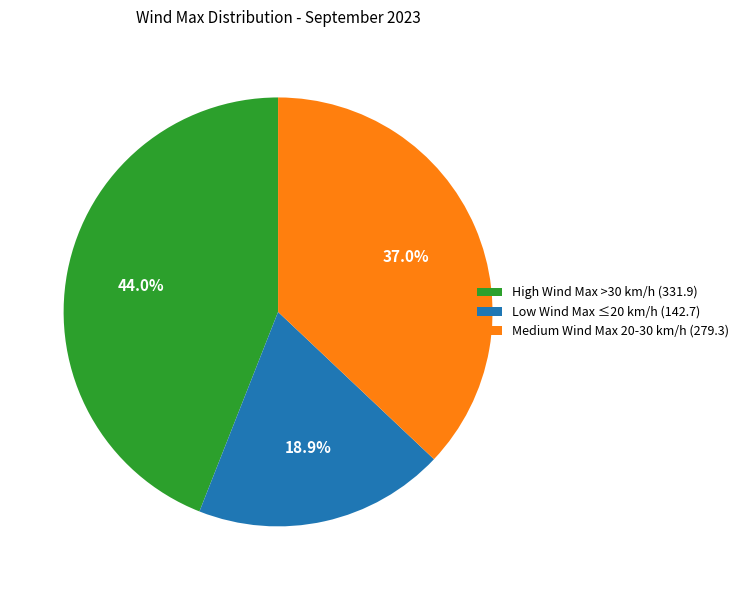

What is the ratio of the value at Low Wind Max ≤20 km/h (142.7) to the value at High Wind Max >30 km/h (331.9)?

0.4